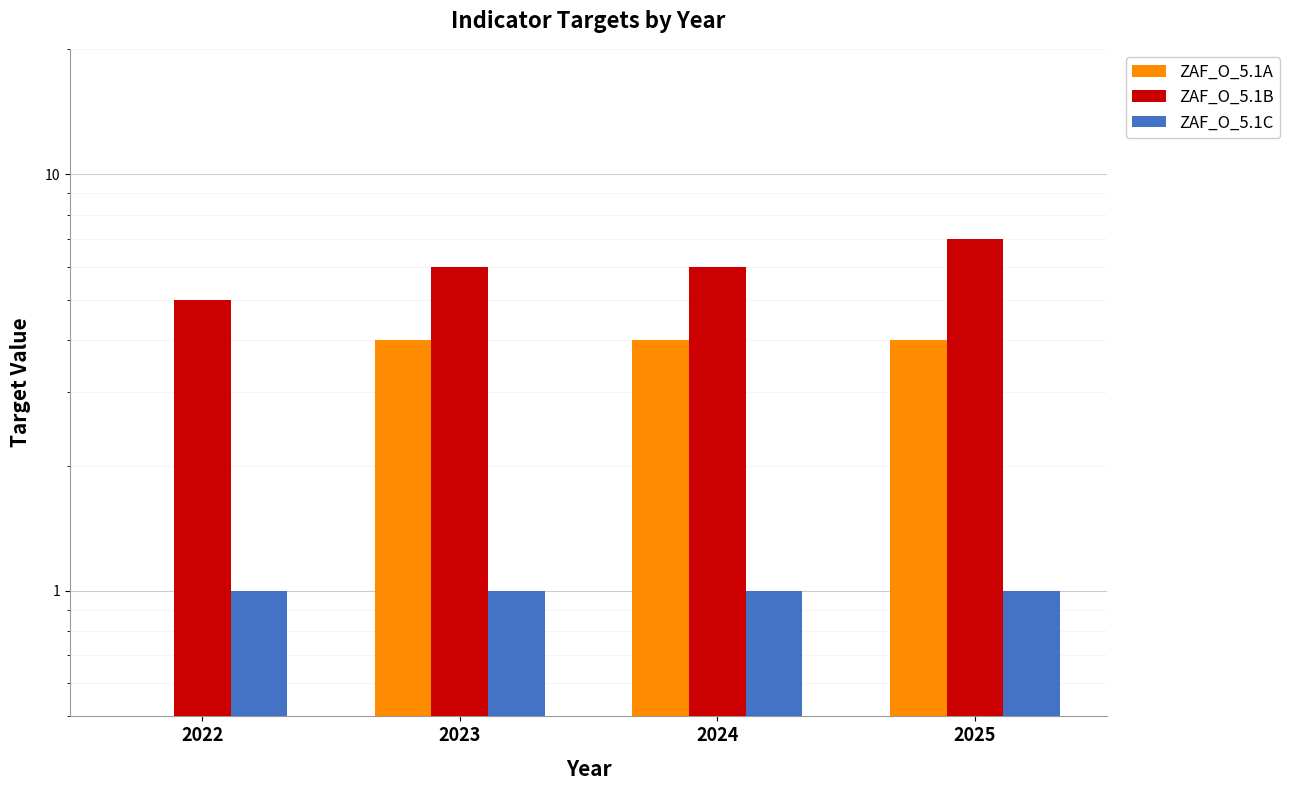

At how many categories does at least one series exceed 0?

4